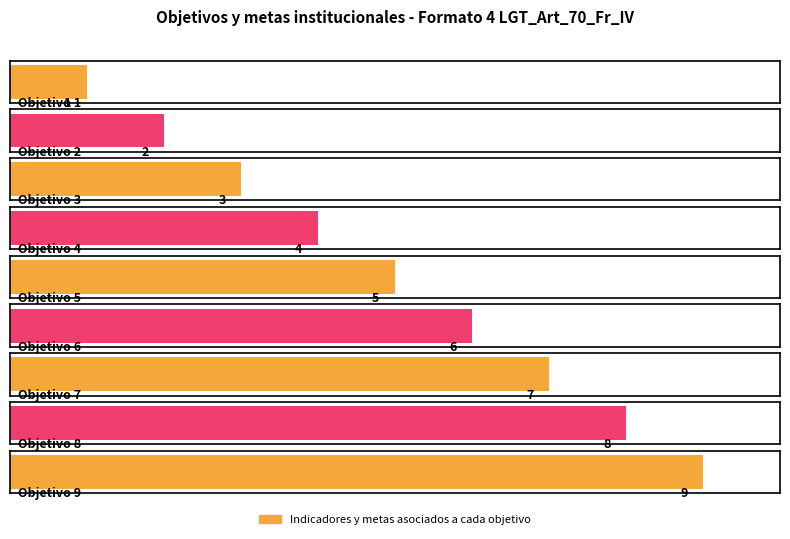

How many data points are less than 5?

4